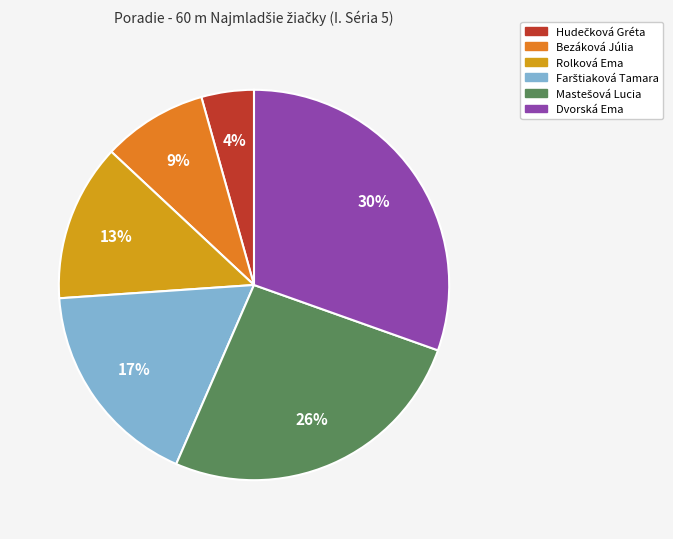

How many slices are in this pie chart?

6